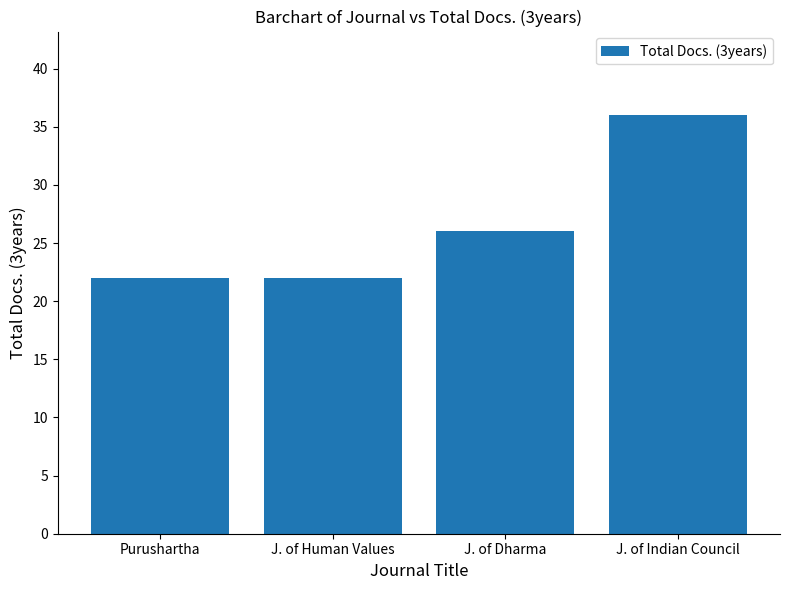

What is the difference between the maximum and minimum values?

14